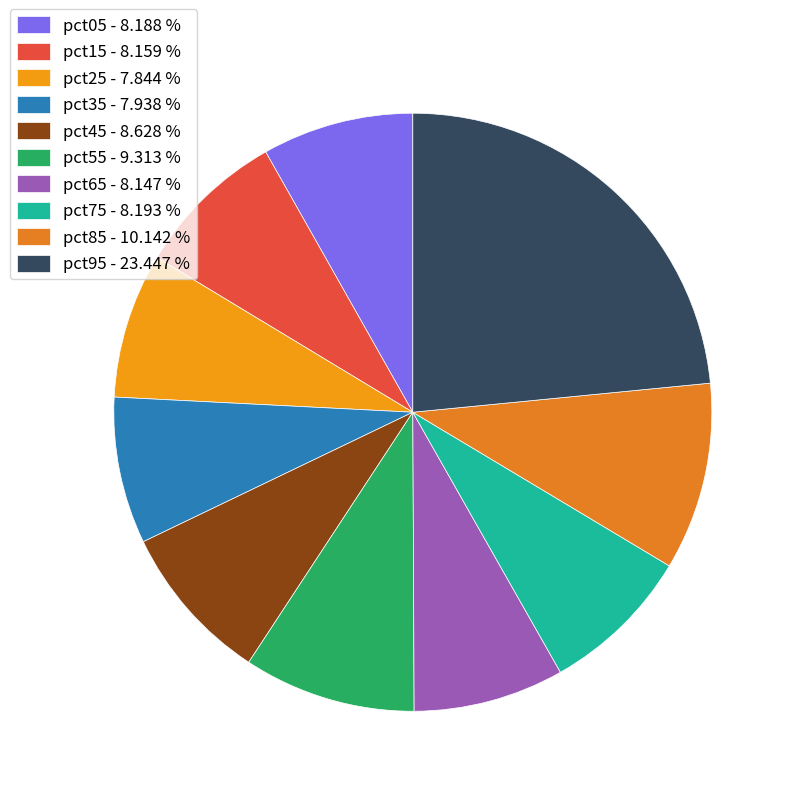

The pct45 slice represents 9% of the pie. True or false?

True